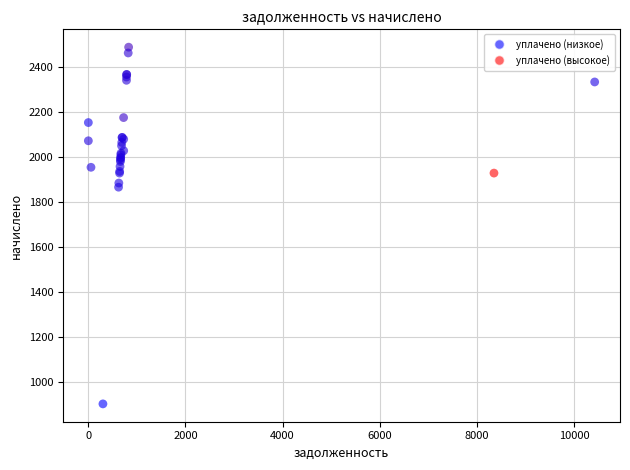

What Y value in the scatter plot is closest to 1694?

1865.6